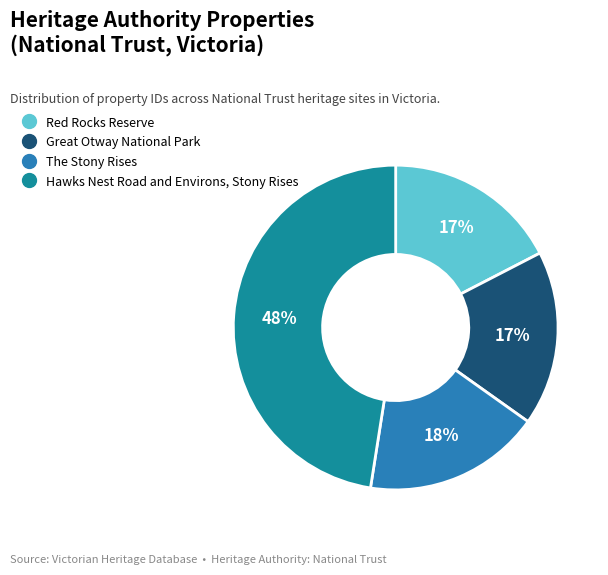

Does Hawks Nest Road and Environs, Stony Rises account for over 50% of the chart?

No